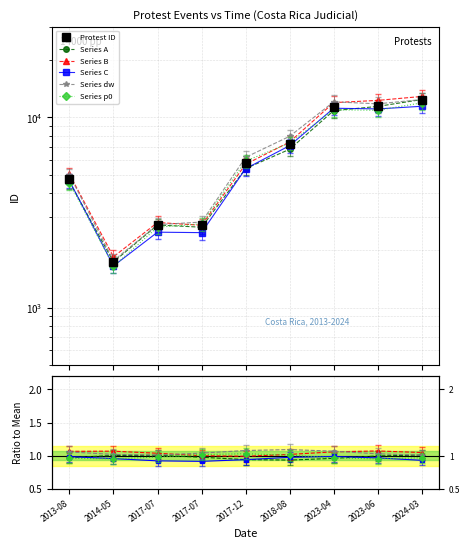

Is this an area chart (filled region under the line)?

No